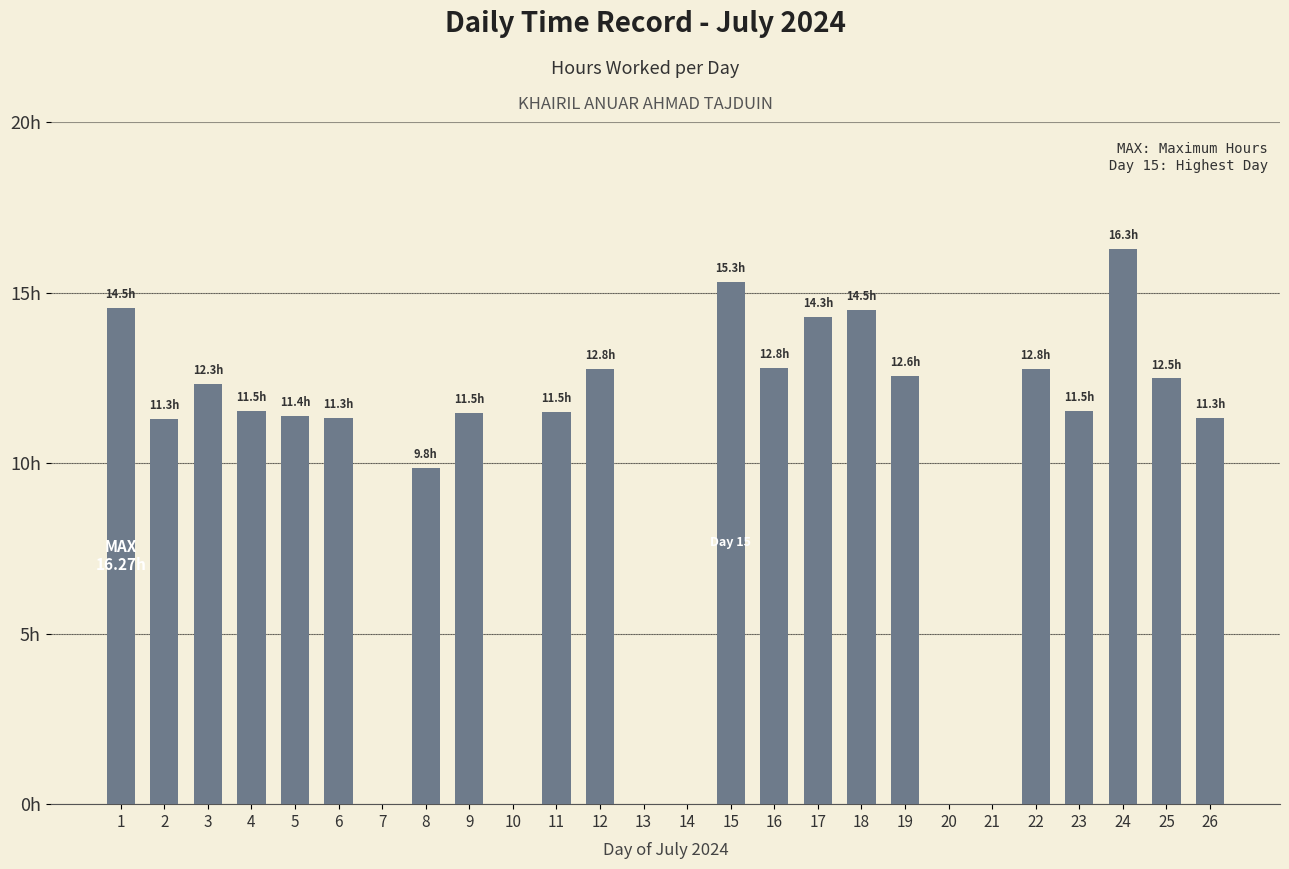

Is it true that the value at 19 is 4.1?

False